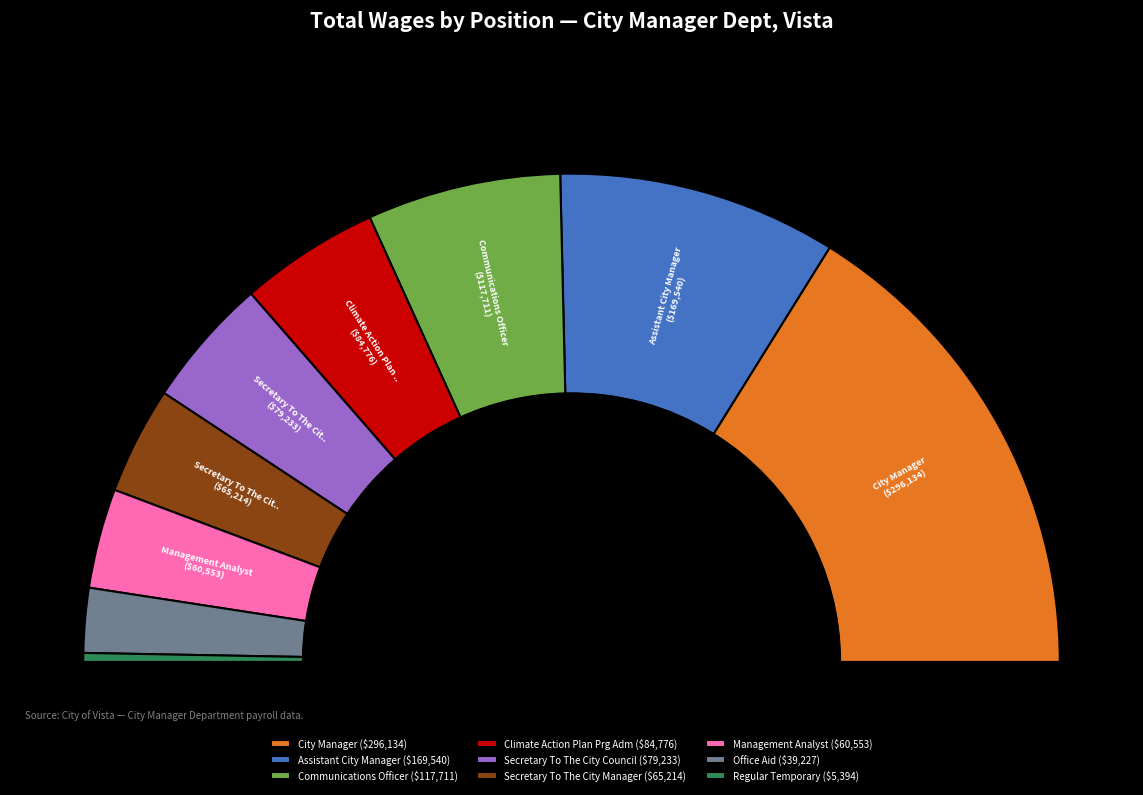

How many slices are in this pie chart?

9